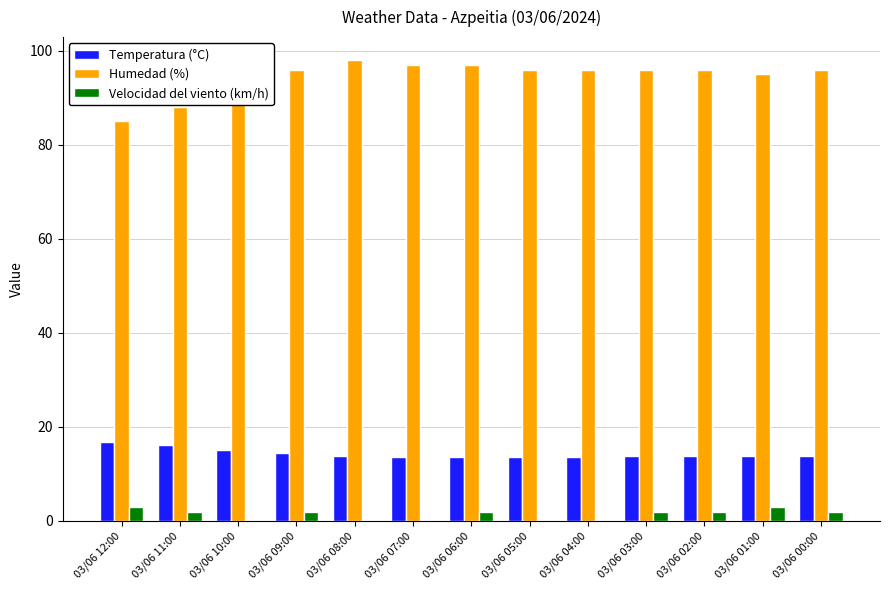

True or false: Temperatura (°C) has a value of 3.7 at 03/06 04:00.

False